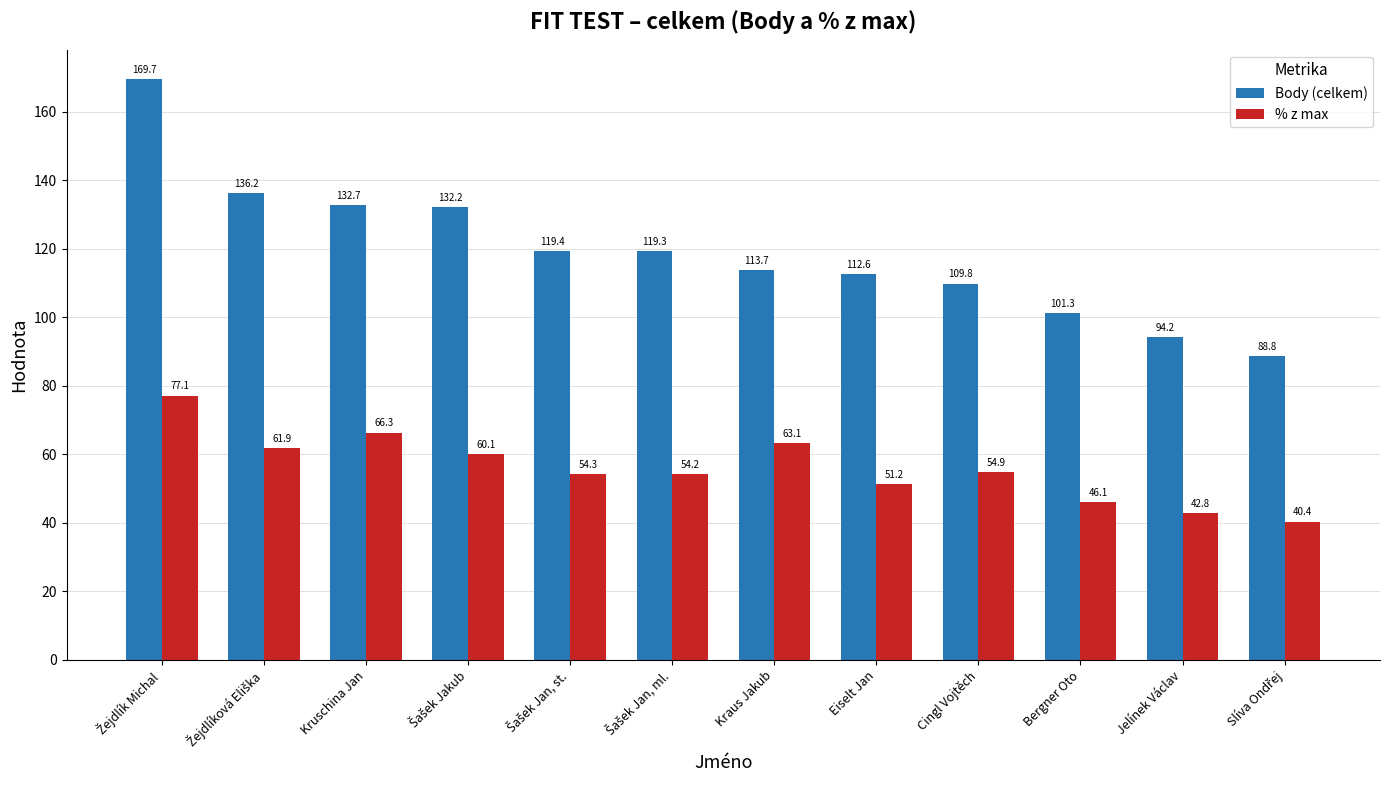

Are the bars horizontal?

No